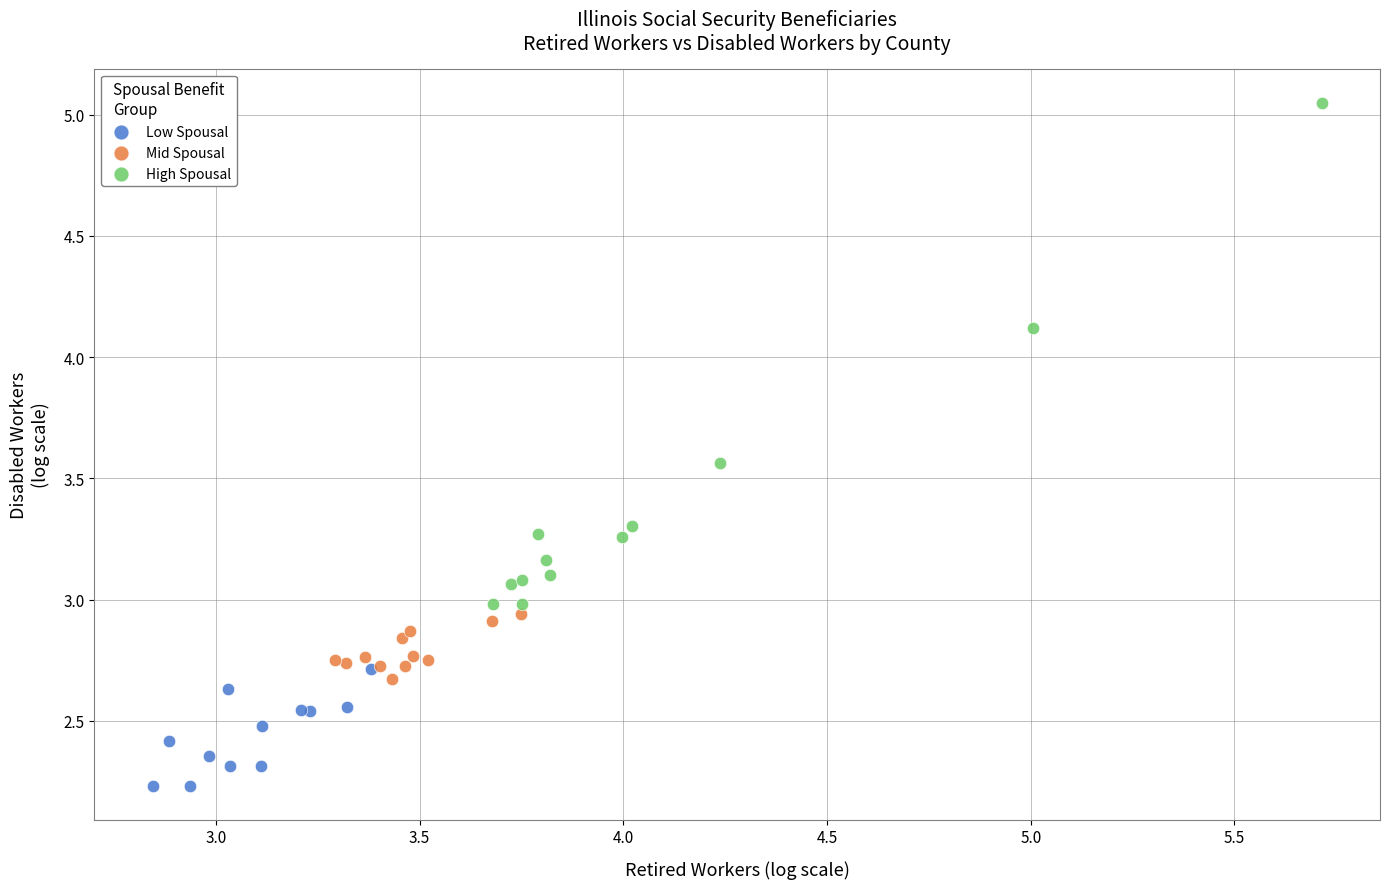

Which series reaches the maximum Y coordinate?

High Spousal